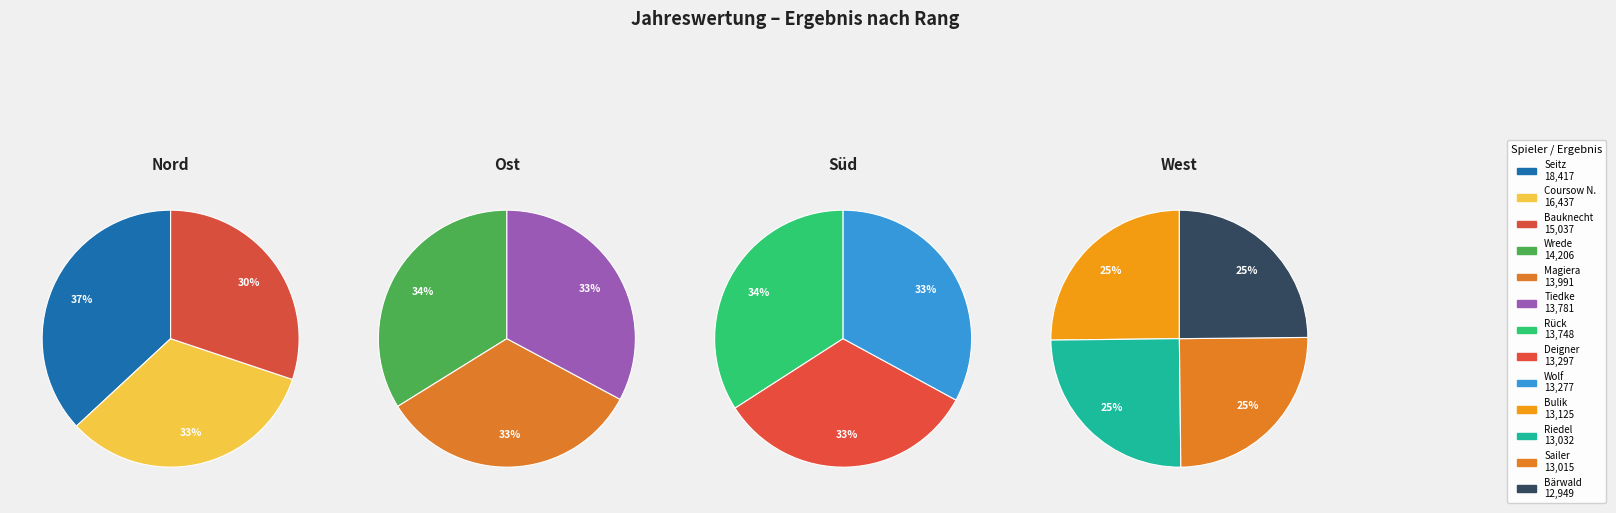

The Coursow N. slice represents 1% of the pie. True or false?

False